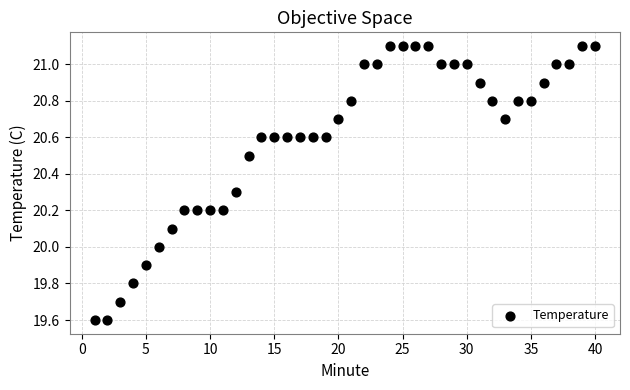

What is the range of Y values (max minus min)?

1.5